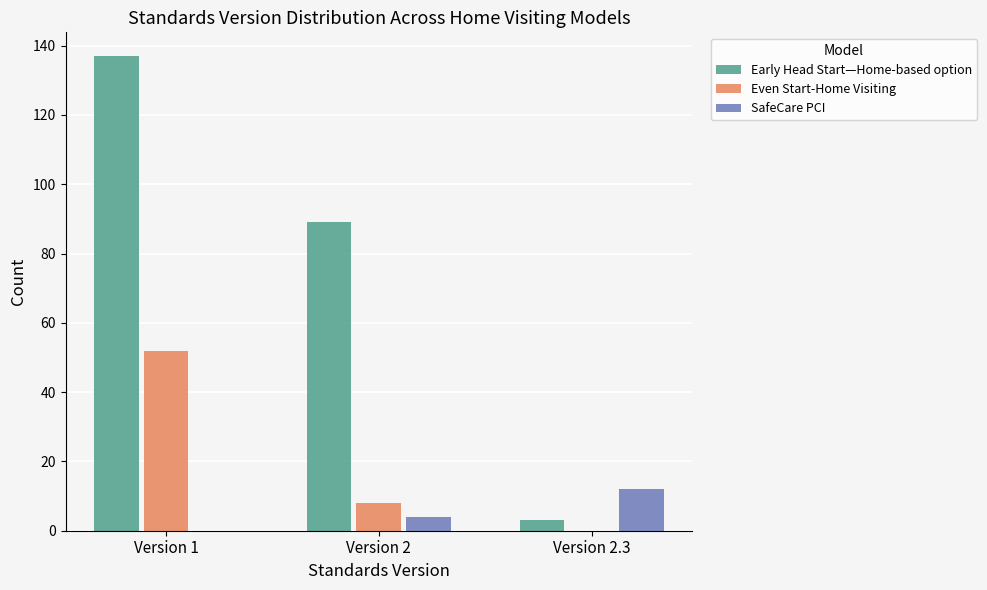

Reading left to right, transcribe all the data shown in this chart.

Early Head Start—Home-based option: Version 1=137	Version 2=89	Version 2.3=3
Even Start-Home Visiting: Version 1=52	Version 2=8	Version 2.3=0
SafeCare PCI: Version 1=0	Version 2=4	Version 2.3=12